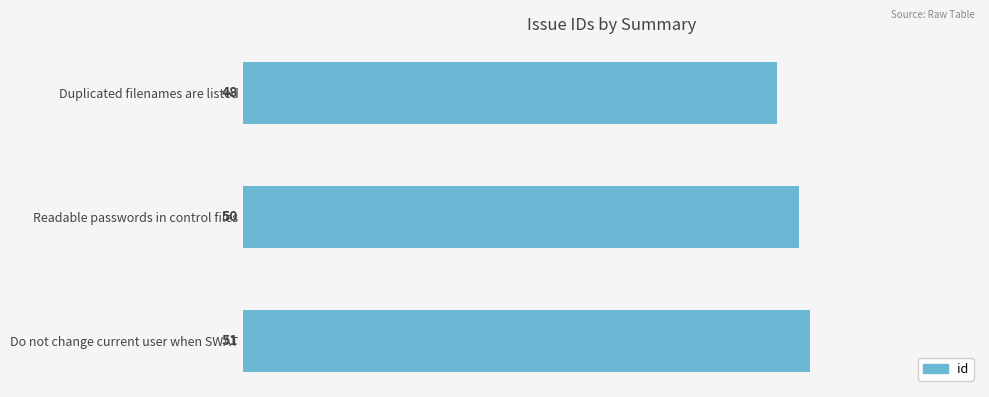

Reading bottom to top, transcribe all the data shown in this chart.

51	50	48